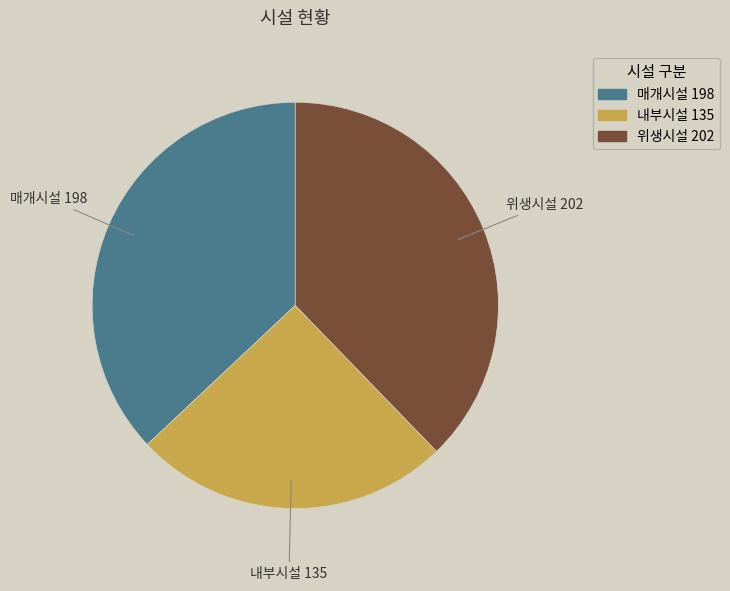

Combined, do 매개시설 and 내부시설 account for over 50%?

Yes